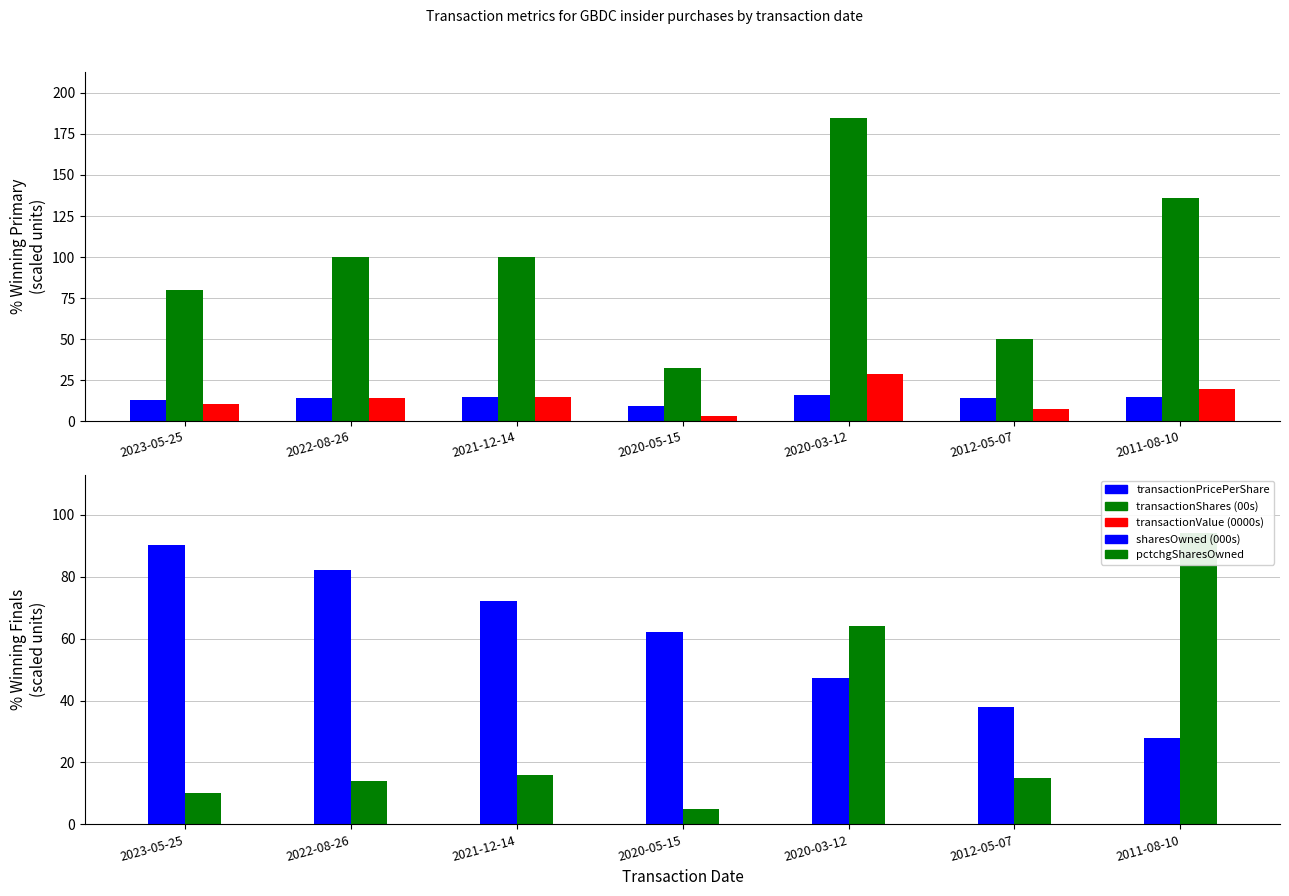

The value of transactionShares (00s) at 2021-12-14 is 100.0. True or false?

True